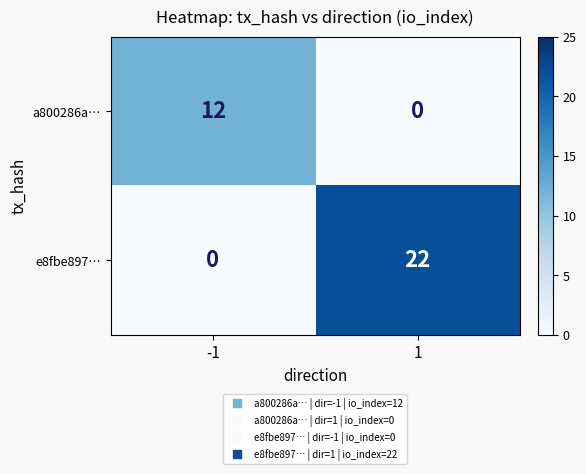

Count the number of data series in this chart.

2